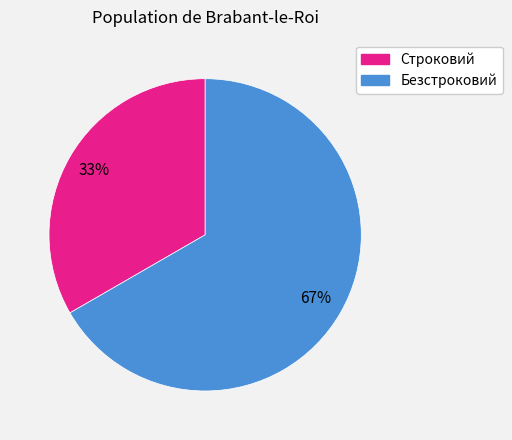

Is Строковий the majority of the pie?

No